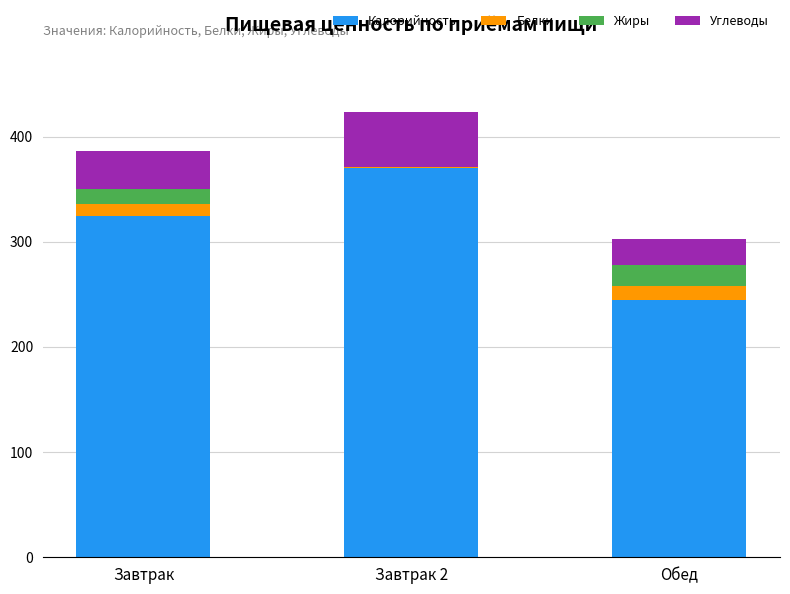

Are the bars grouped side by side (vs. stacked)?

No